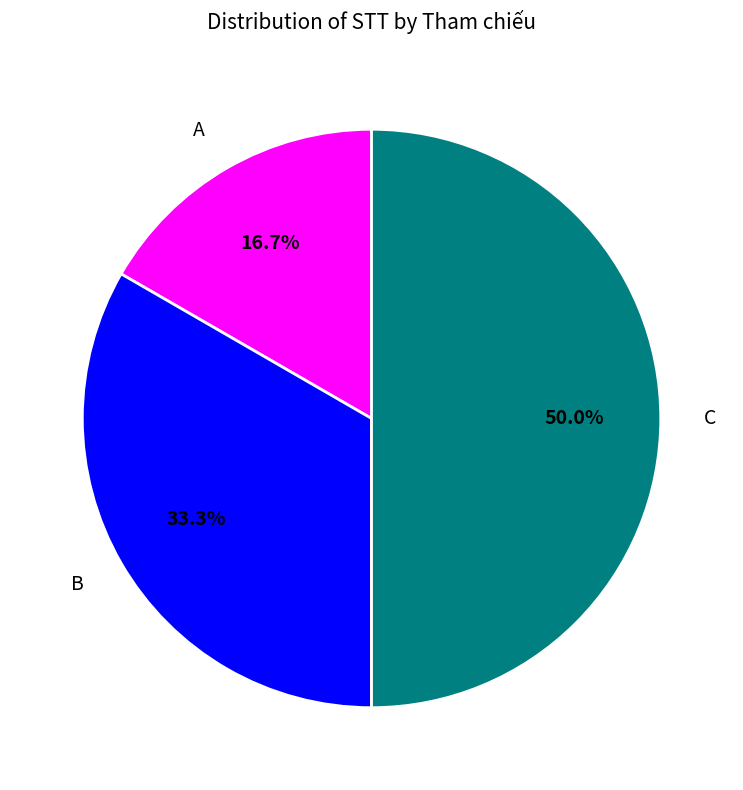

To the nearest percent, what is the difference between the largest and smallest slice percentages?

33%